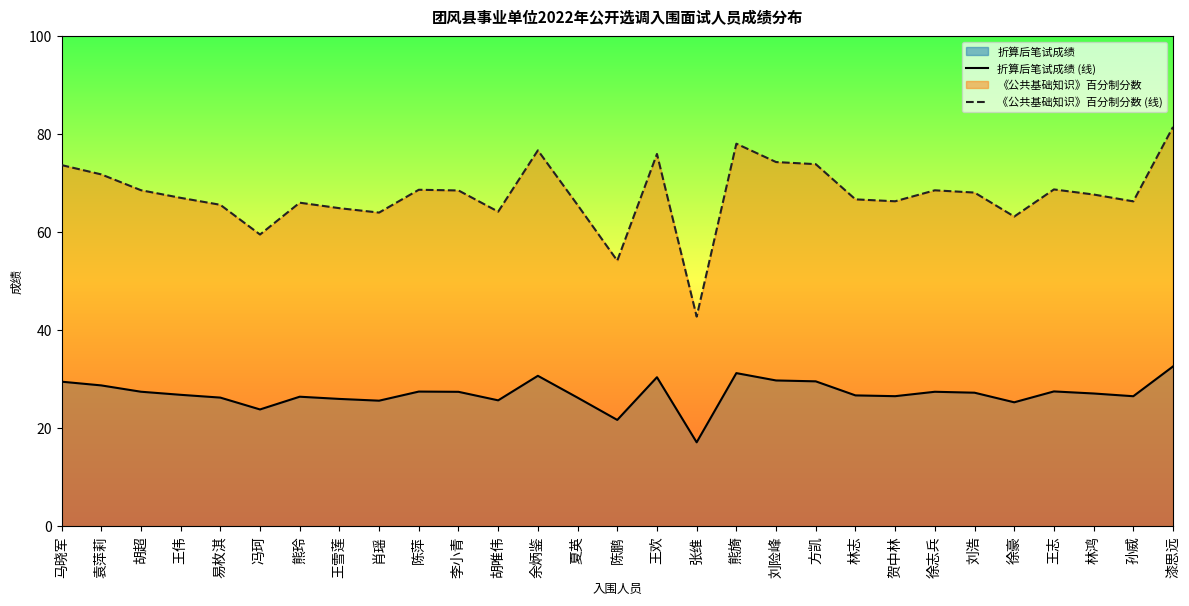

True or false: 折算后笔试成绩 (线) and 《公共基础知识》百分制分数 (线) intersect in this chart.

False